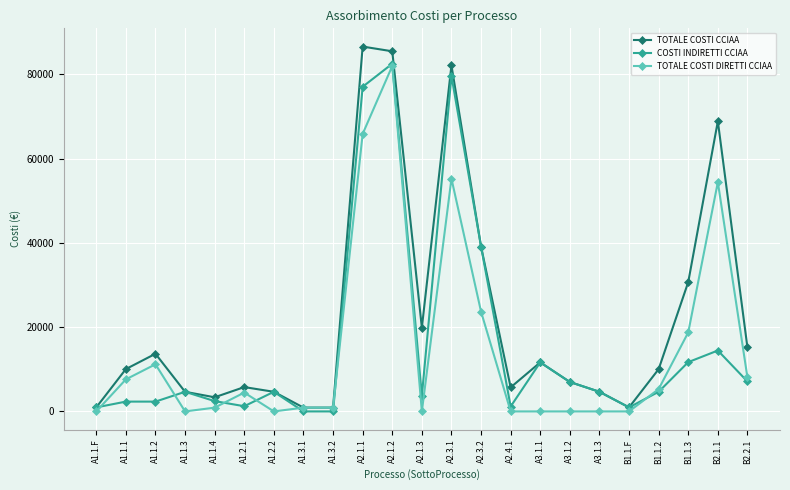

At which label is TOTALE COSTI CCIAA closest to 43747?

A2.3.2